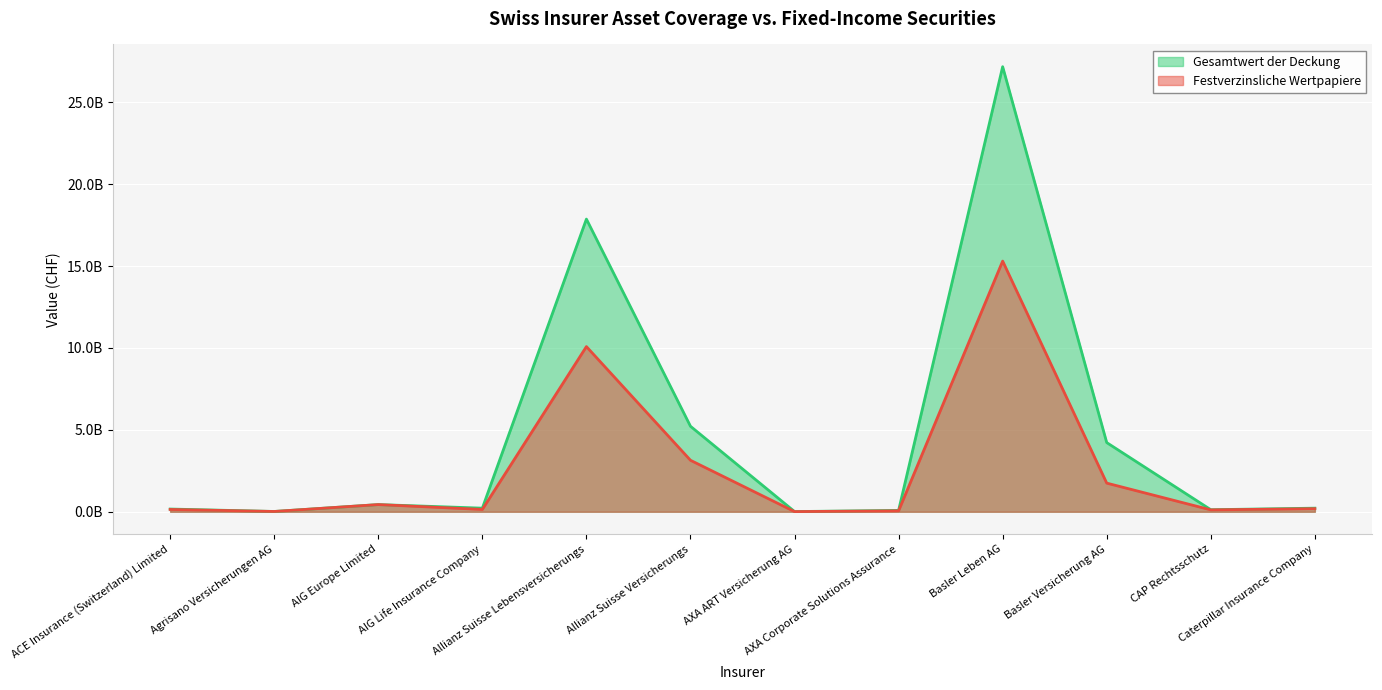

What are all the series names shown in the legend?

Gesamtwert der Deckung, Festverzinsliche Wertpapiere